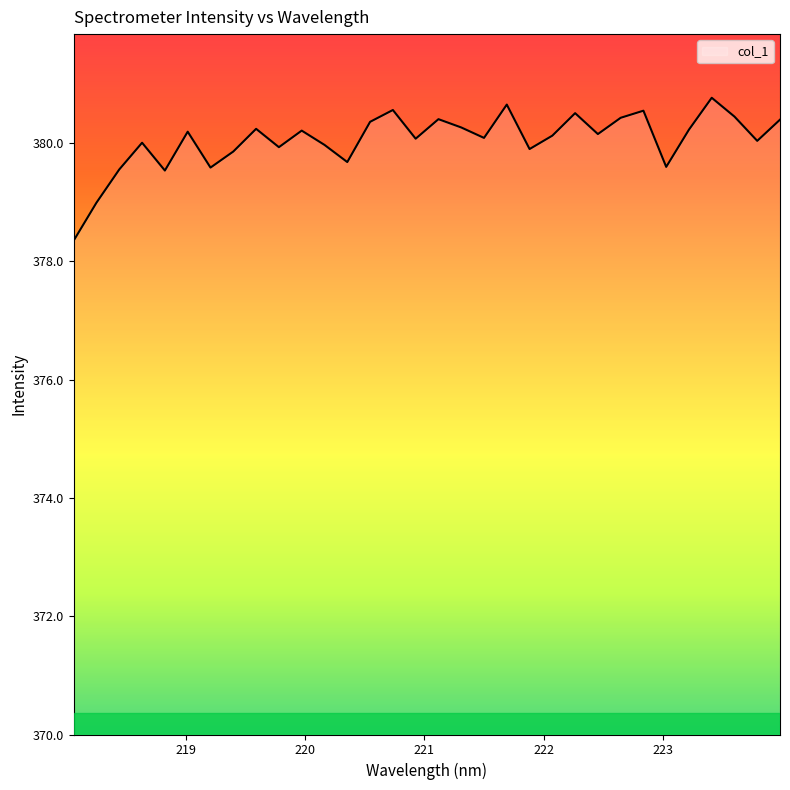

What is the minimum value shown in the chart?

378.3